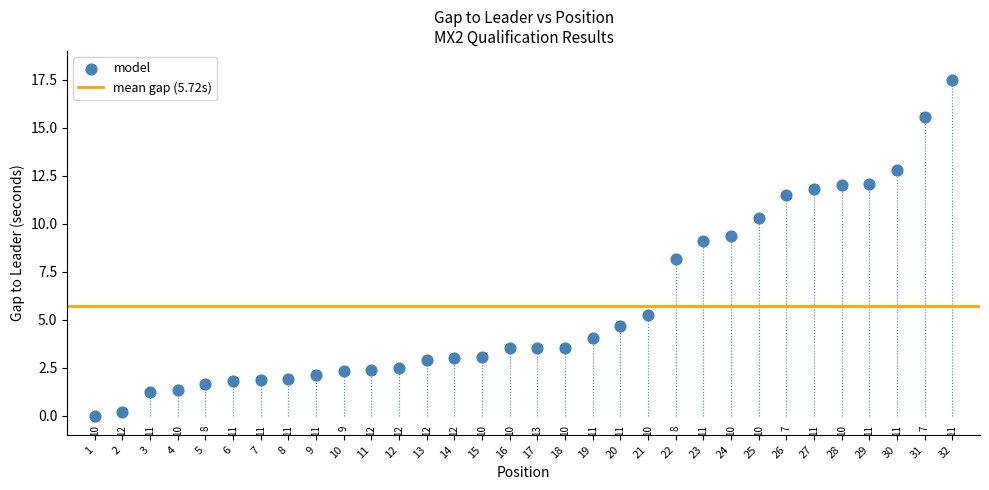

What is the range of X values (max minus min)?

31.0